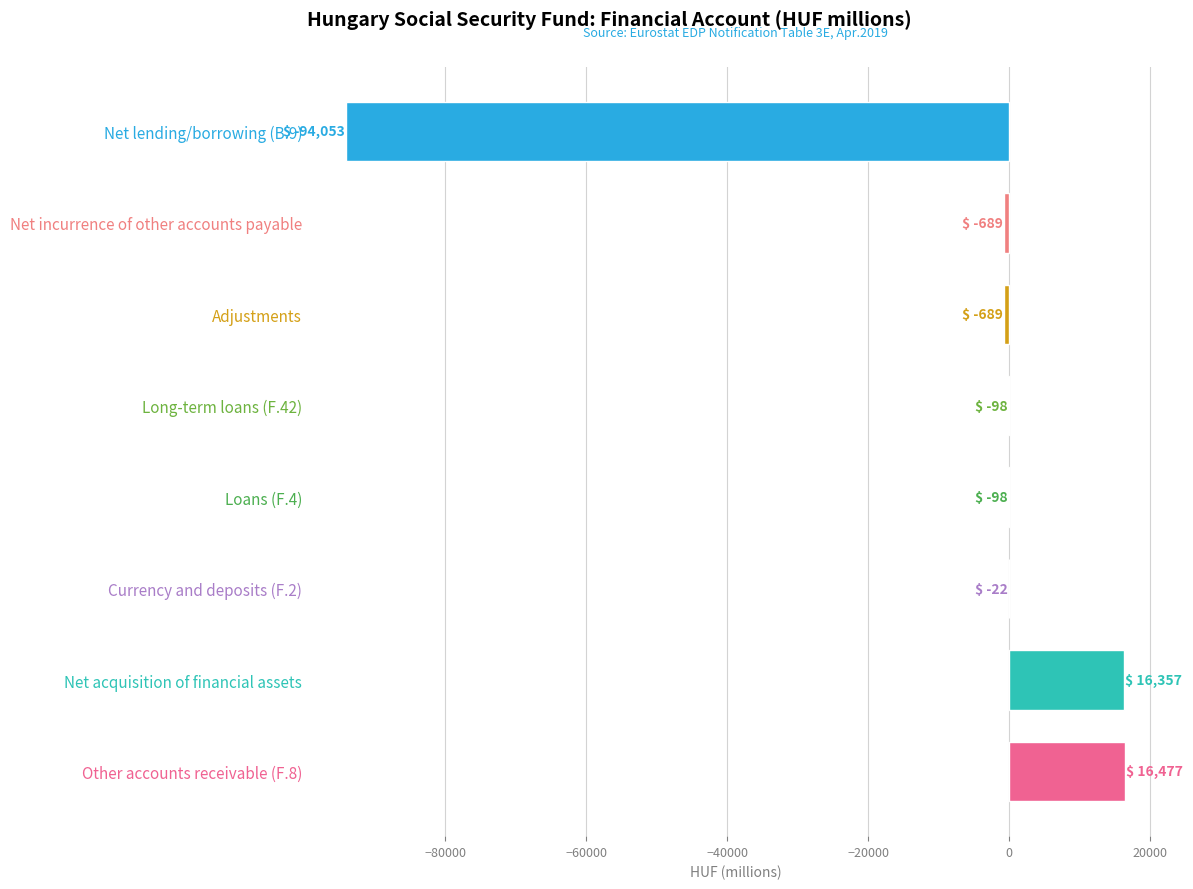

What is the sum of all values?

-62814.8